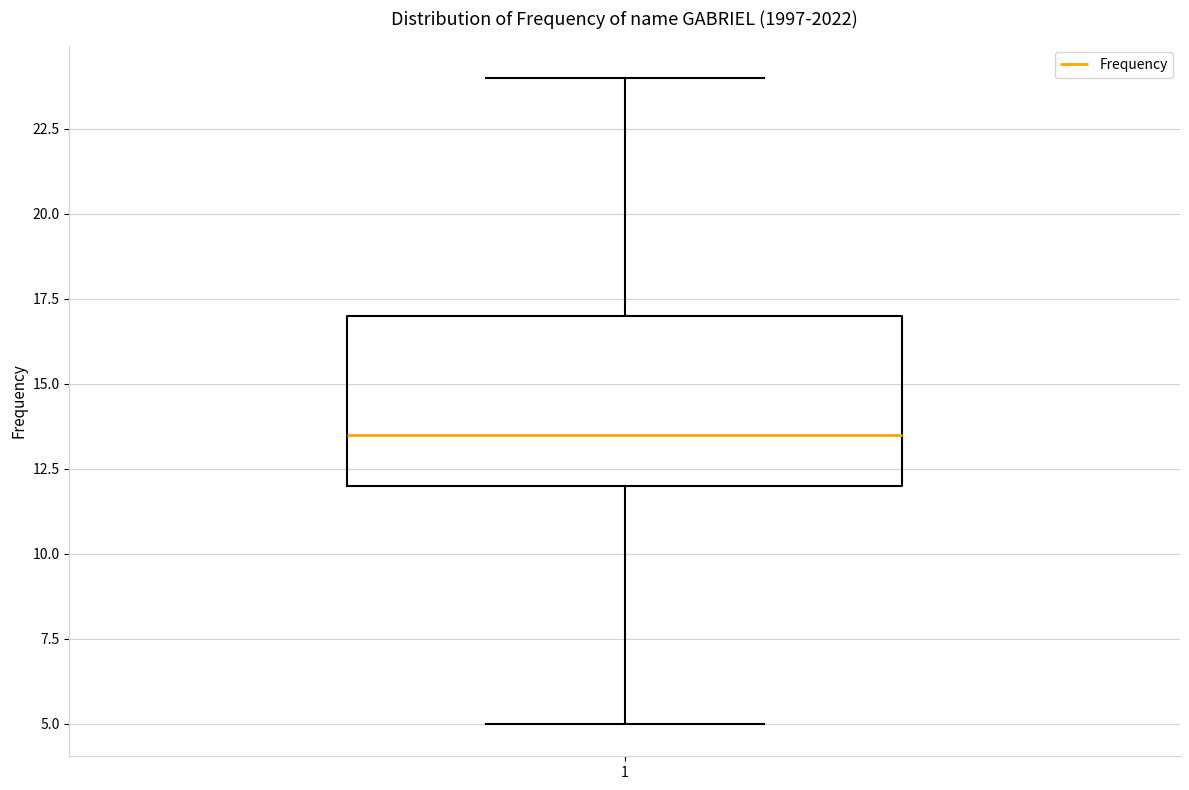

Where is the upper edge of the box at x = 1 on the y-axis? The values are not printed on the chart, so give them approximately, as read against the axis.

17.0